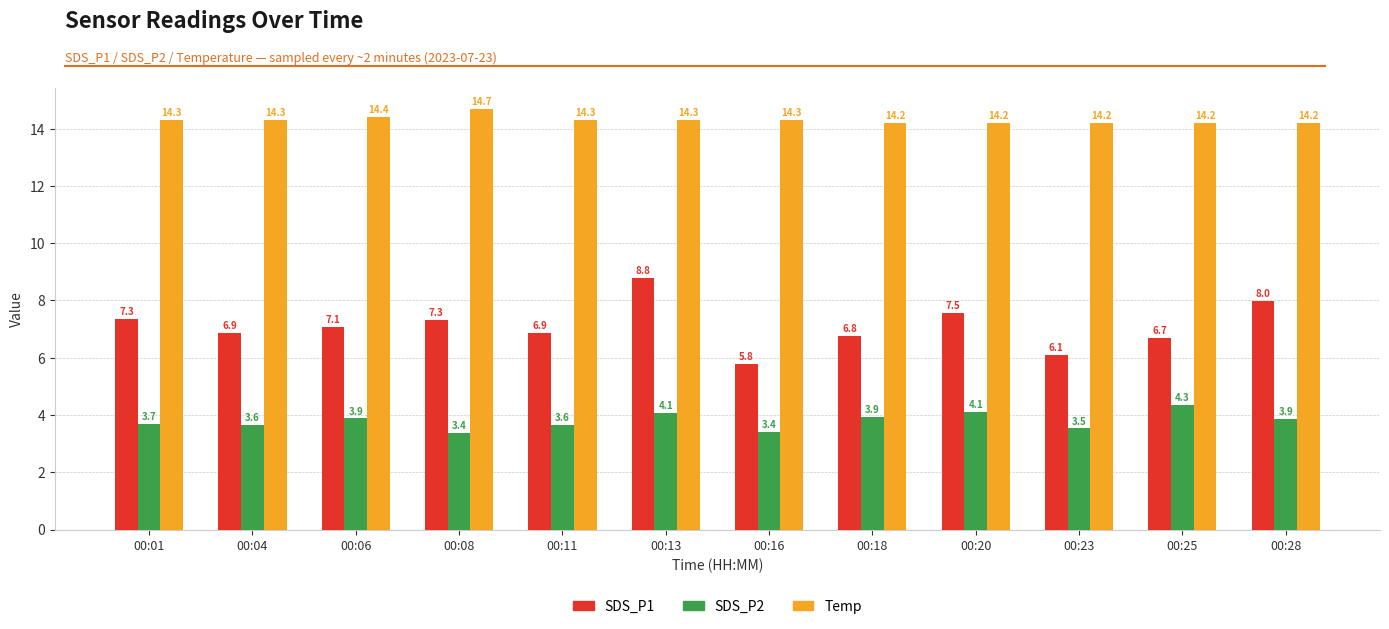

Which series has the largest range (max minus min)?

SDS_P1